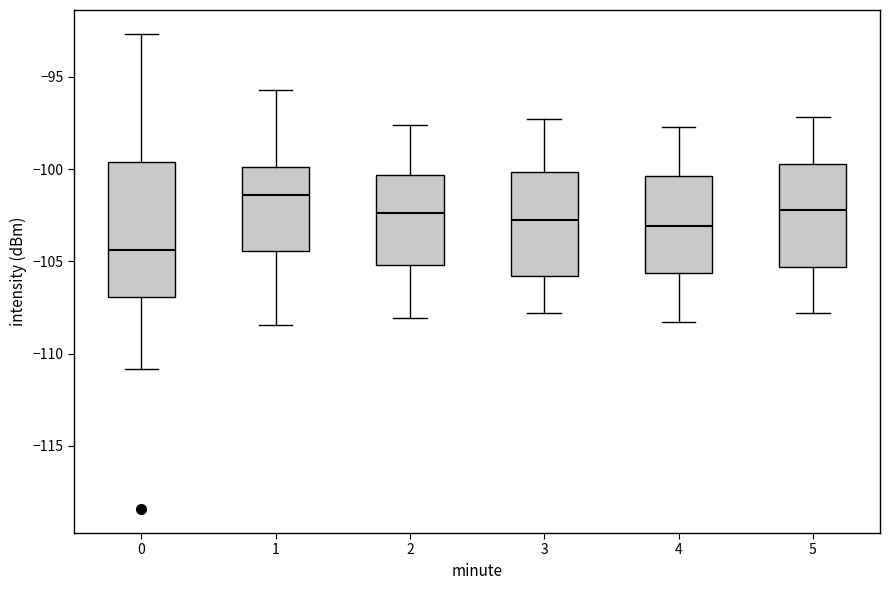

Reading left to right, transcribe this box plot: for each box, give where its median line is, the range the box spans, and where its two whiskers end, as read against the y-axis. The values are not printed on the chart, so give them approximately, as read against the axis.

0: median -104.5, box -107.0 to -99.5, whiskers -111.0 to -92.5
1: median -101.5, box -104.5 to -100.0, whiskers -108.5 to -95.5
2: median -102.5, box -105.0 to -100.5, whiskers -108.0 to -97.5
3: median -102.5, box -106.0 to -100.0, whiskers -108.0 to -97.5
4: median -103.0, box -105.5 to -100.5, whiskers -108.5 to -97.5
5: median -102.0, box -105.5 to -99.5, whiskers -108.0 to -97.0